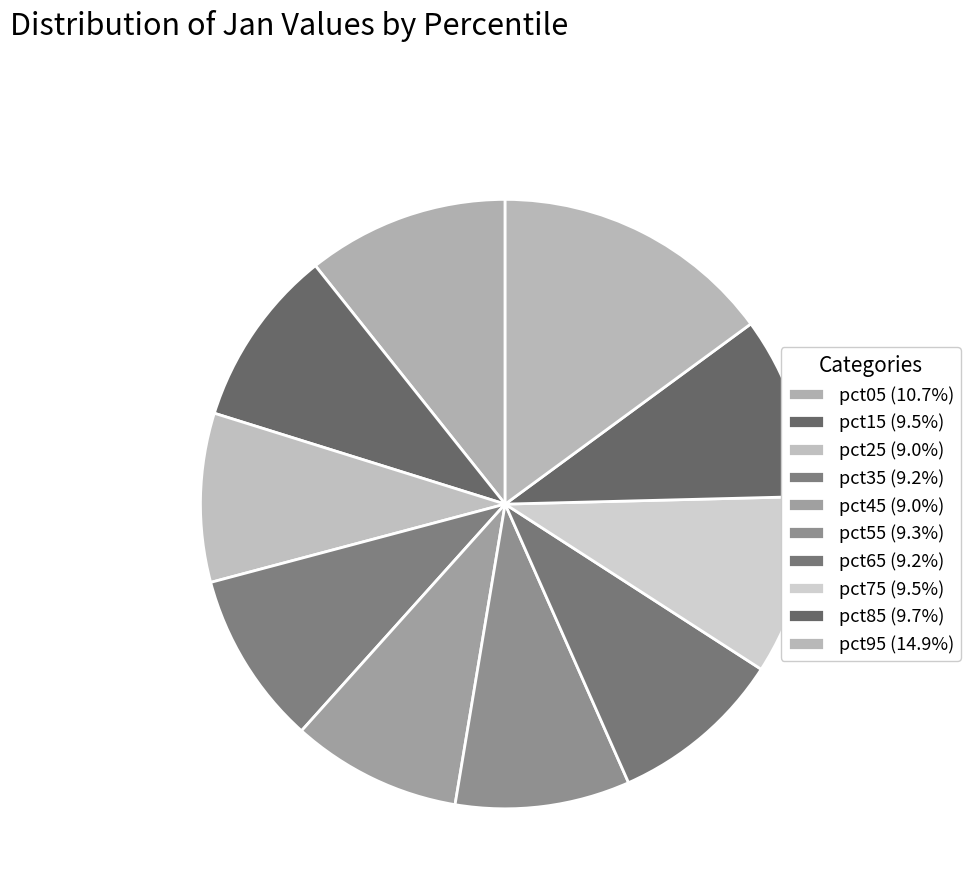

To the nearest percent, what is the difference between the largest and smallest slice percentages?

6%